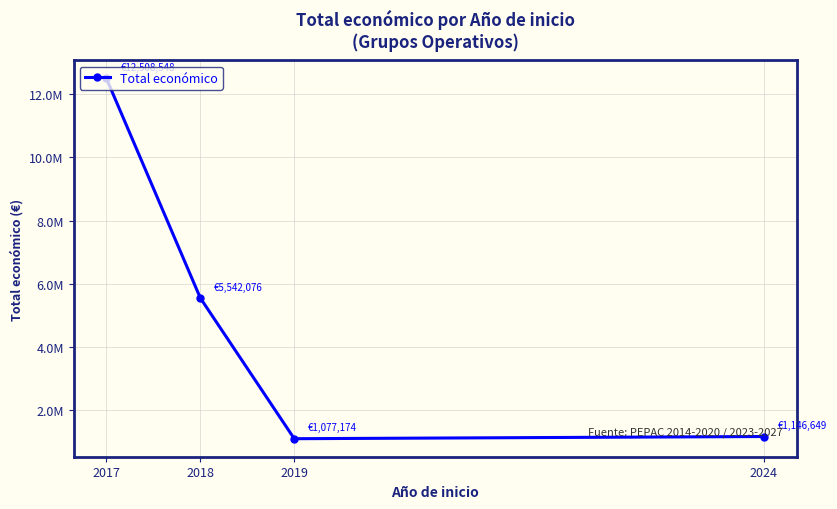

The value at 2024 is 1945937. True or false?

False